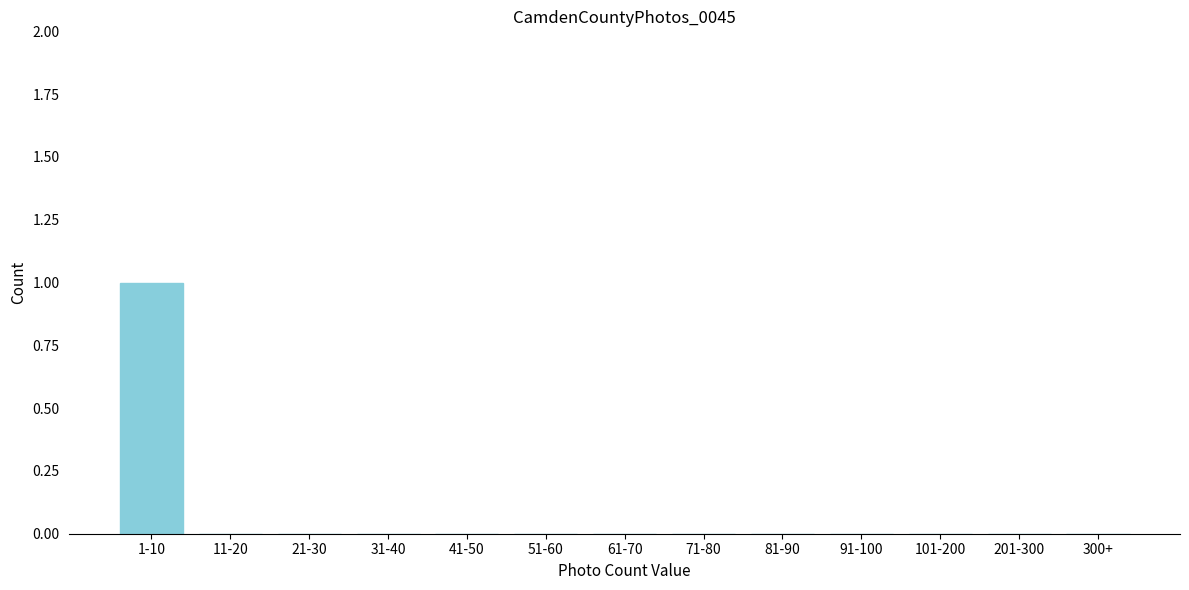

Reading left to right, transcribe all the data shown in this chart.

1-10=1	11-20=0	21-30=0	31-40=0	41-50=0	51-60=0	61-70=0	71-80=0	81-90=0	91-100=0	101-200=0	201-300=0	300+=0